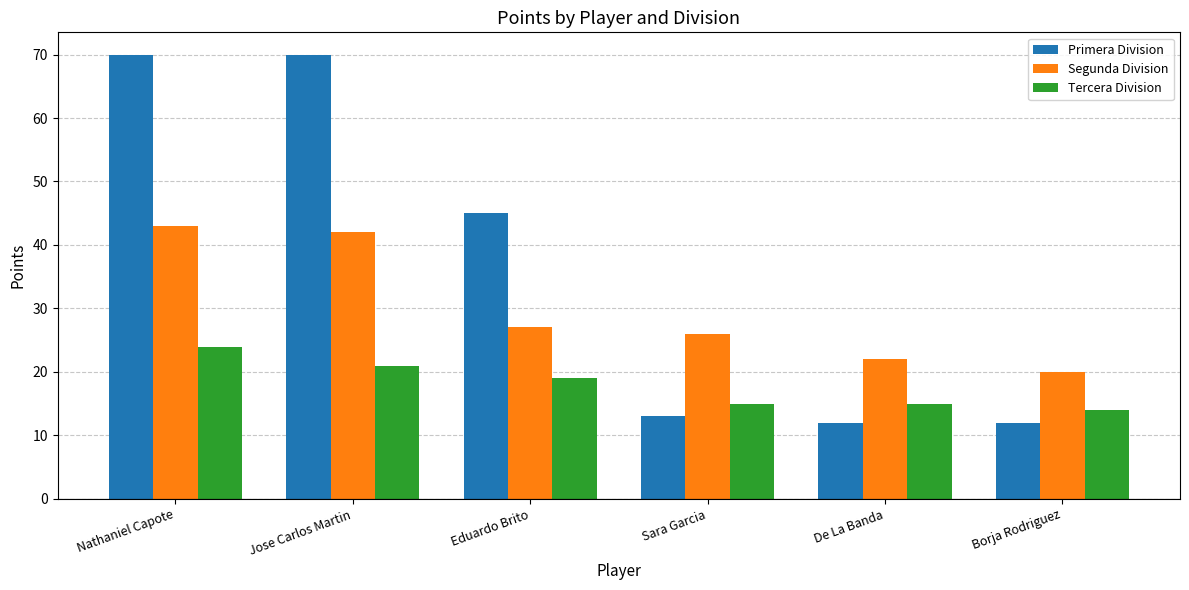

What is the difference between the second highest and second lowest values in the Primera Division series?

58